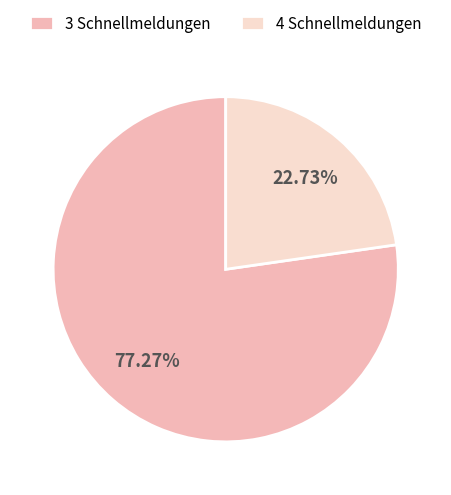

How many segments does this pie chart have?

2